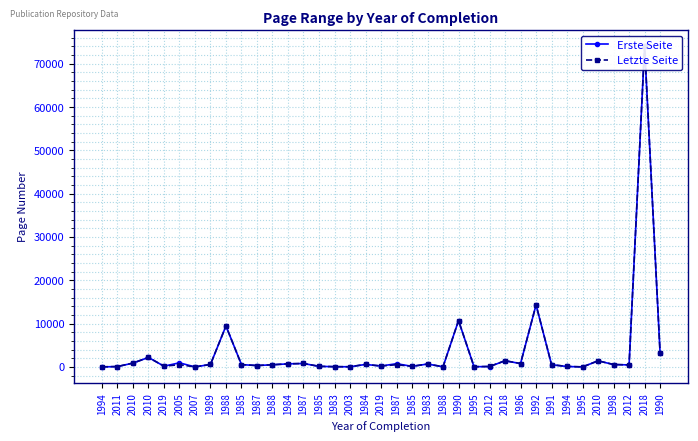

At which label does Erste Seite first exceed 527?

2010